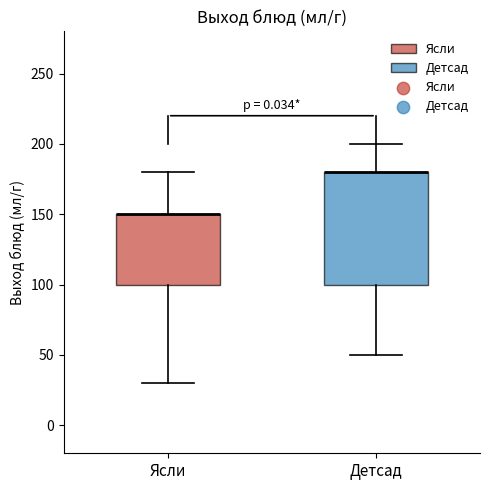

Where does the upper whisker of the box for Ясли end on the y-axis? The values are not printed on the chart, so give them approximately, as read against the axis.

180